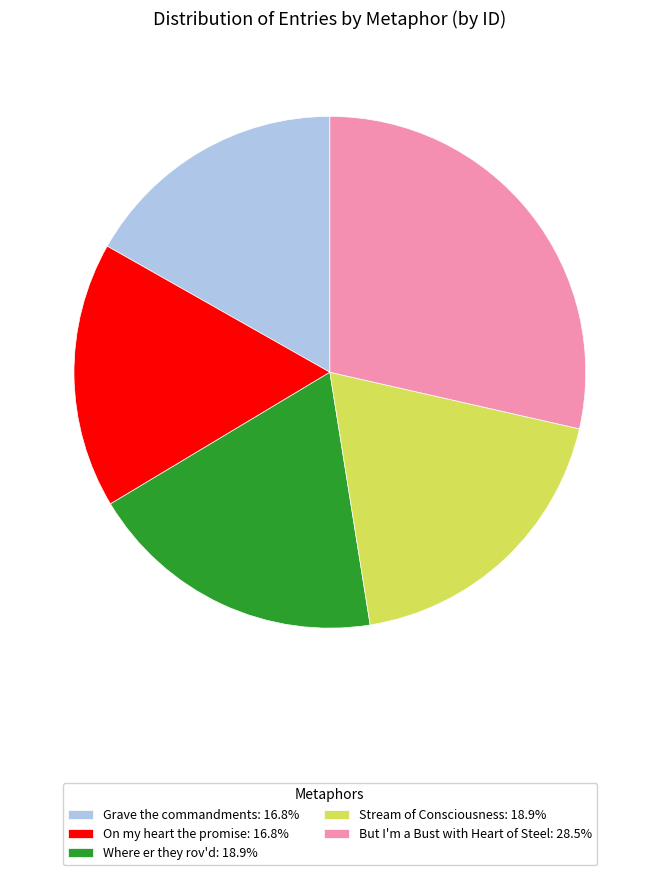

The Where er they rov'd slice represents 19% of the pie. True or false?

True